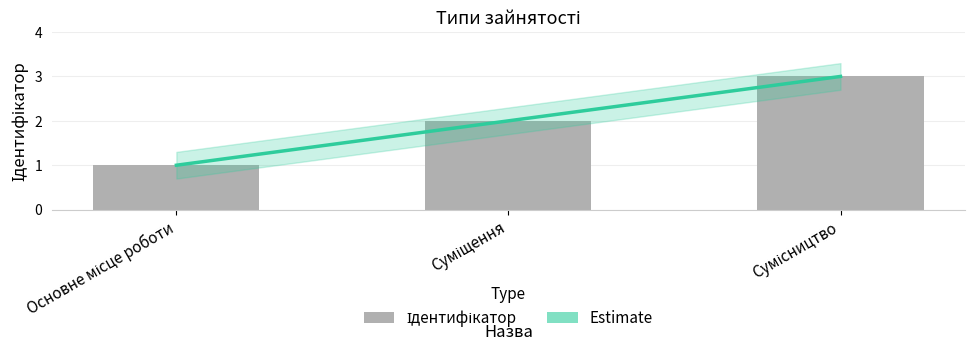

The chart shows a value of 1 at Суміщення. True or false?

False